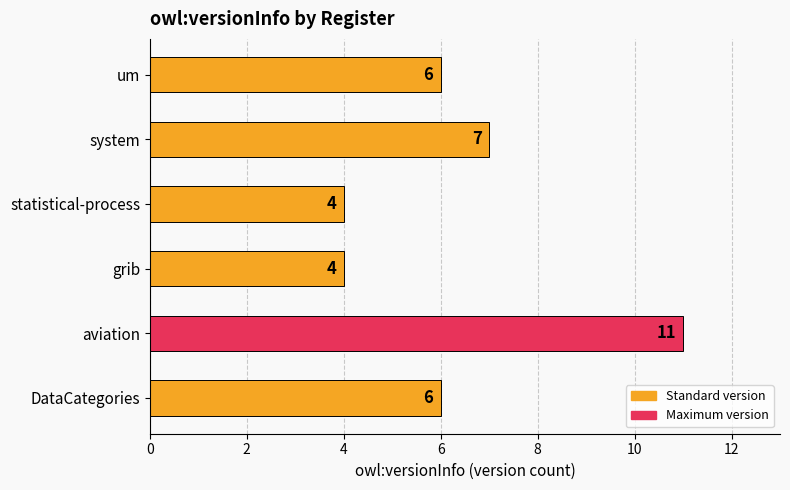

The value at aviation is 11. True or false?

True